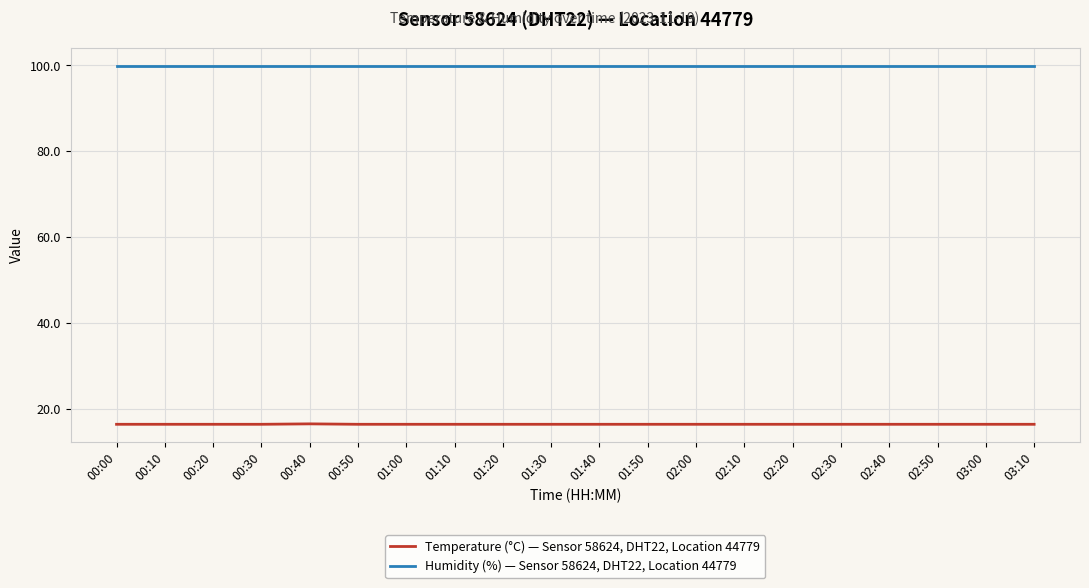

Count the number of data series in this chart.

2